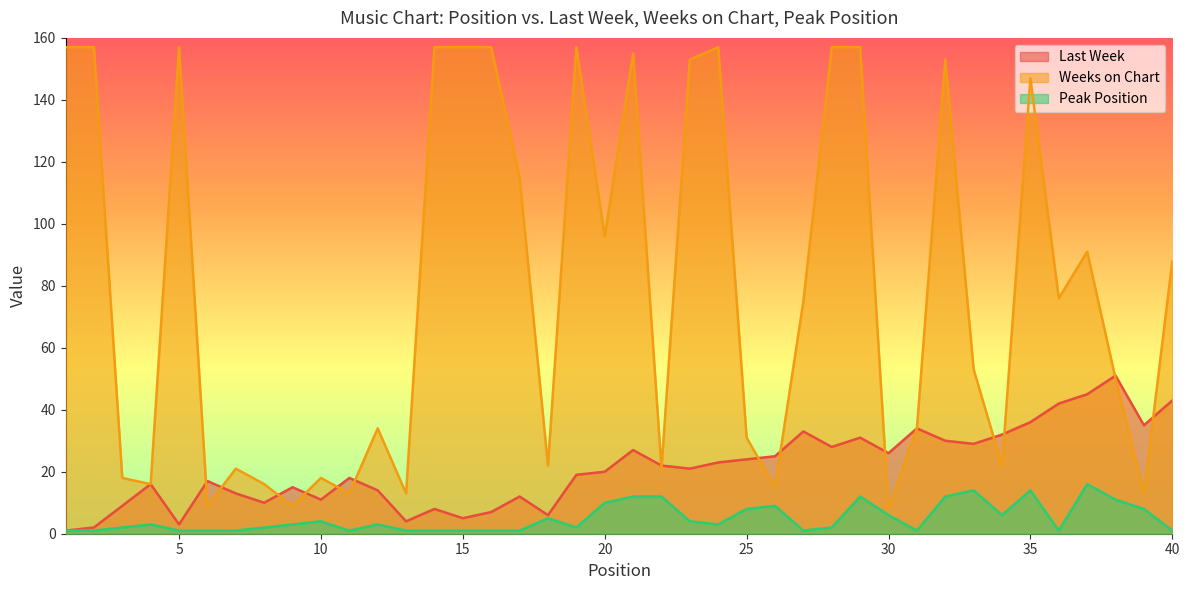

Is it true that Weeks on Chart equals 73 at 33?

False